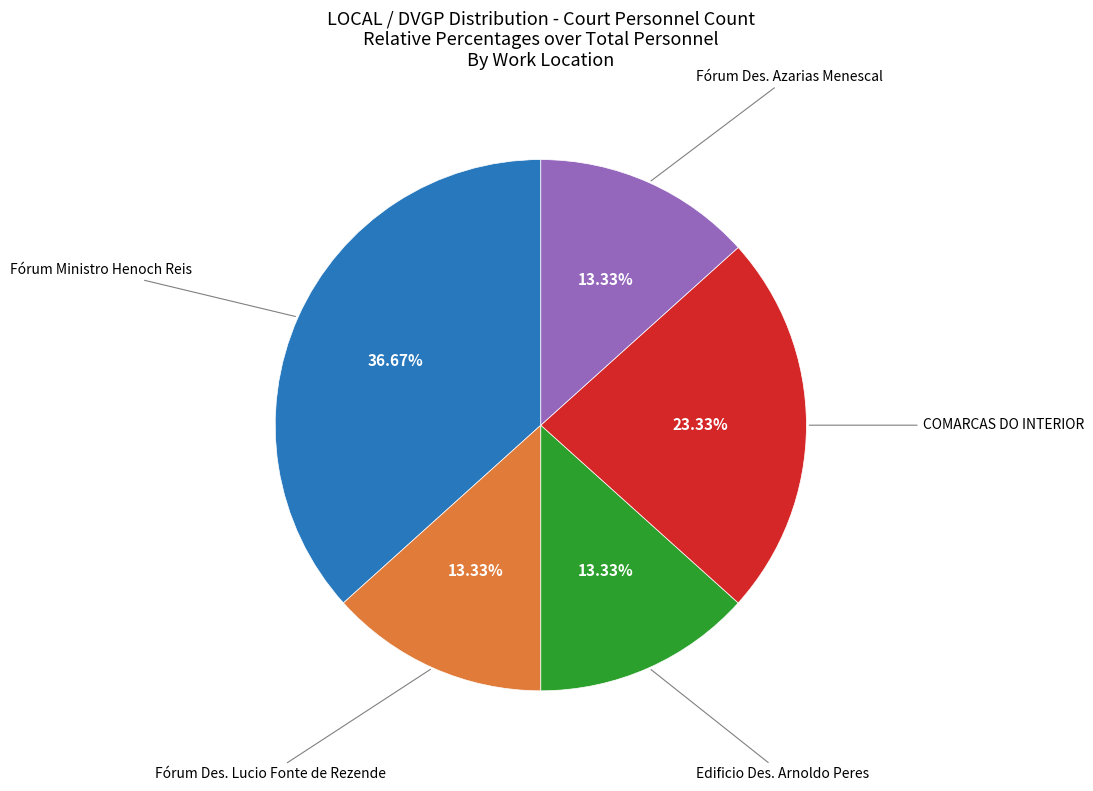

Does any single category account for the majority?

No